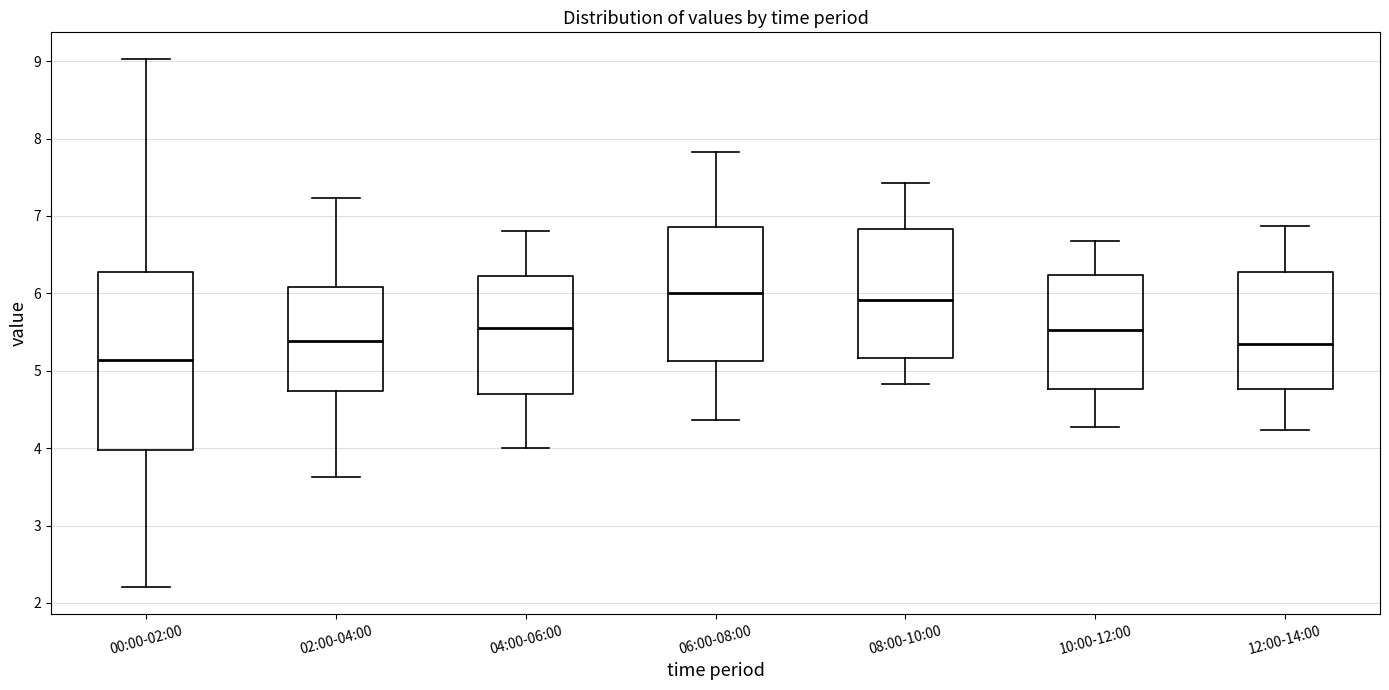

Which box is the tallest, from its lower edge to its upper edge?

00:00-02:00